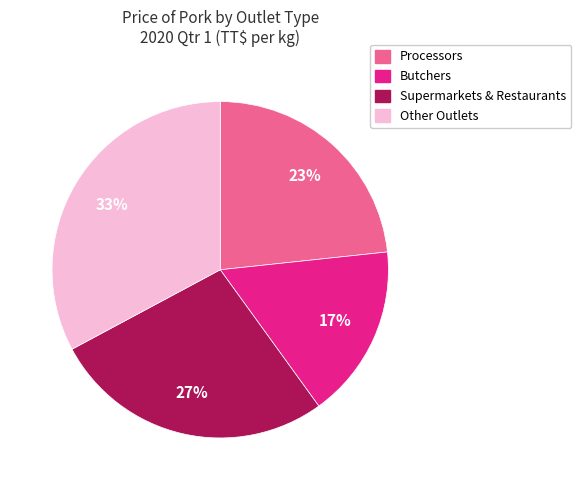

How many slices are in this pie chart?

4